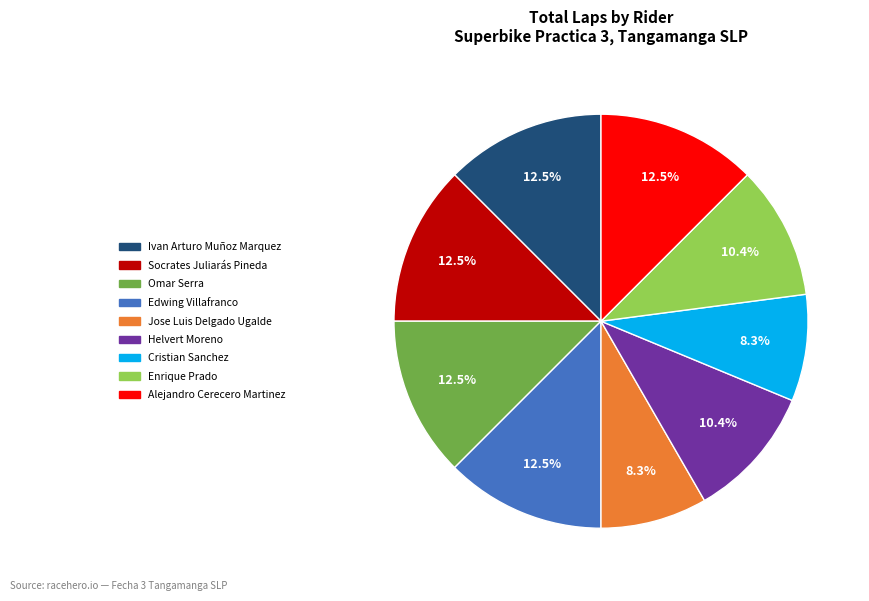

Is there any slice that represents more than half of the pie?

No